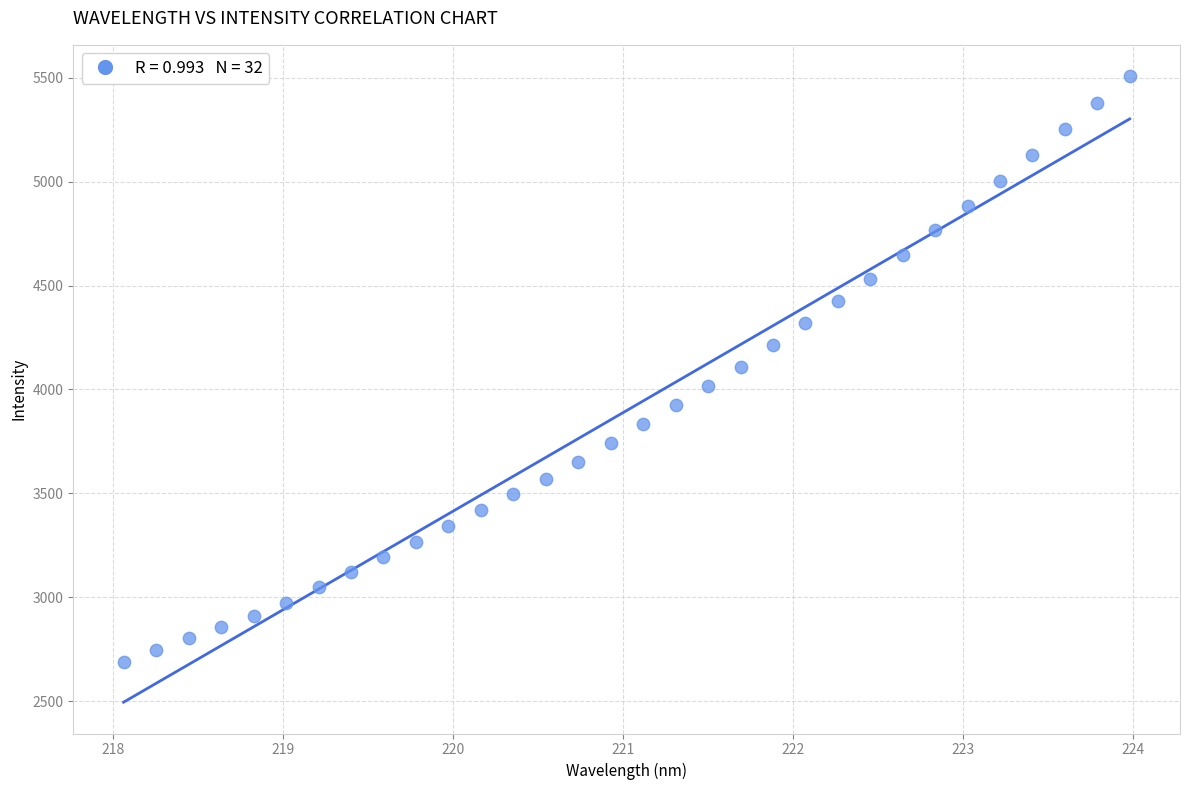

What is the range of X values (max minus min)?

5.9